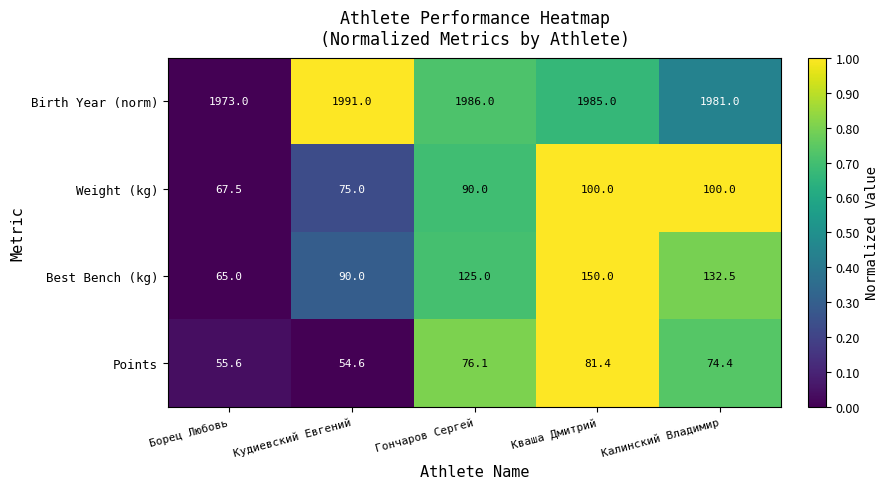

How many series are shown in this chart?

4